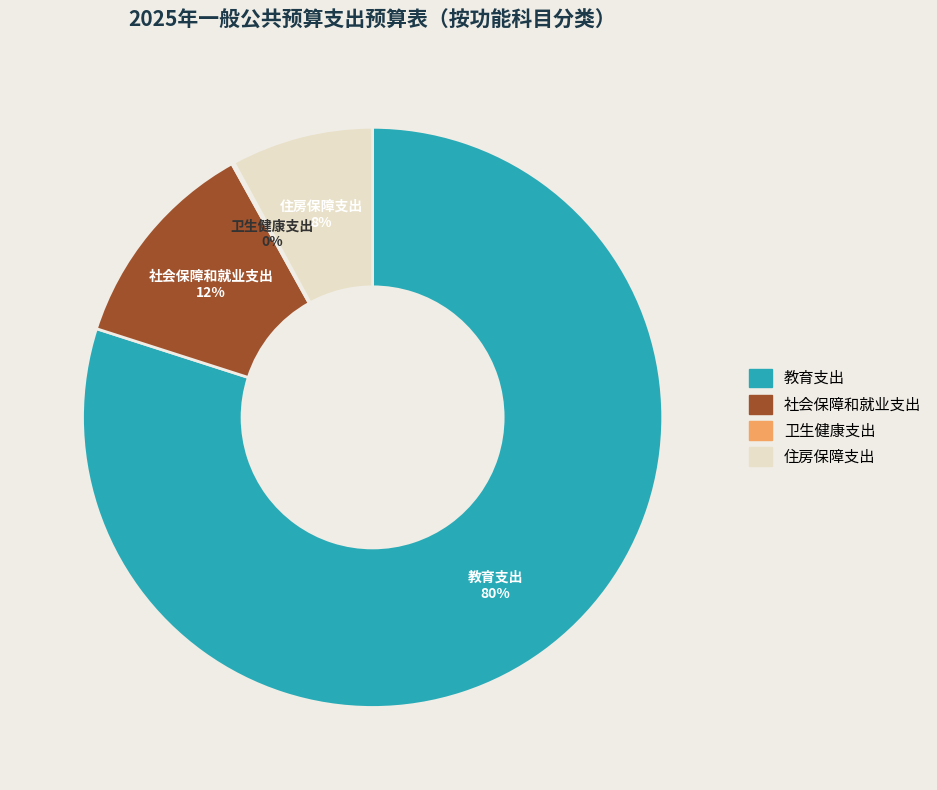

Which slice is the largest?

教育支出